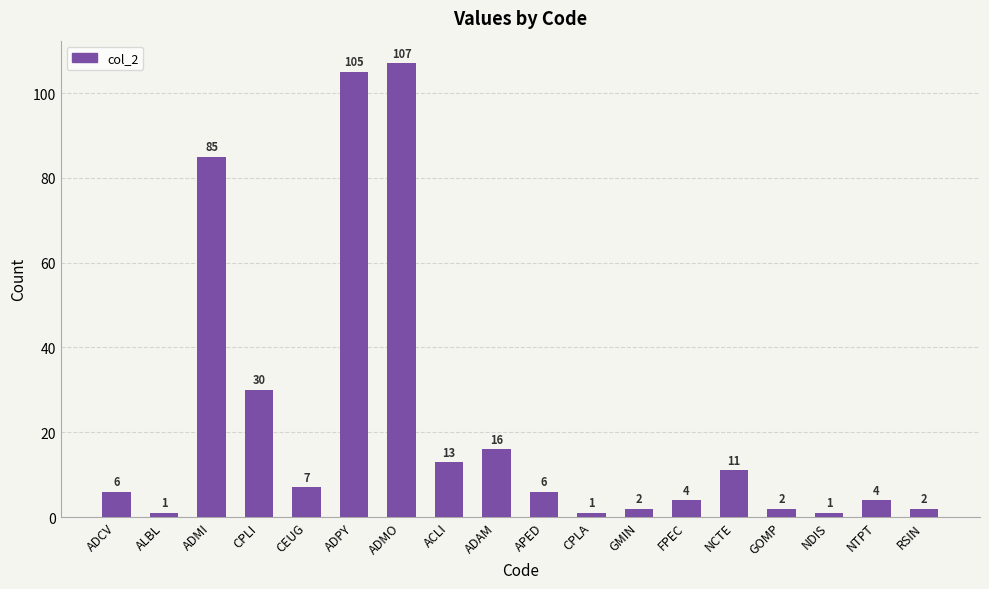

The value at FPEC is 4. True or false?

True